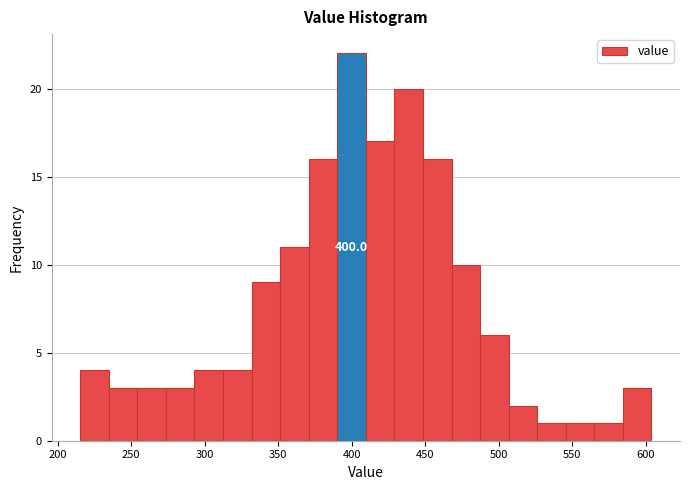

Around what value on the x-axis is the tallest bar? Give the approximate position of its centre, as read against the axis.

400